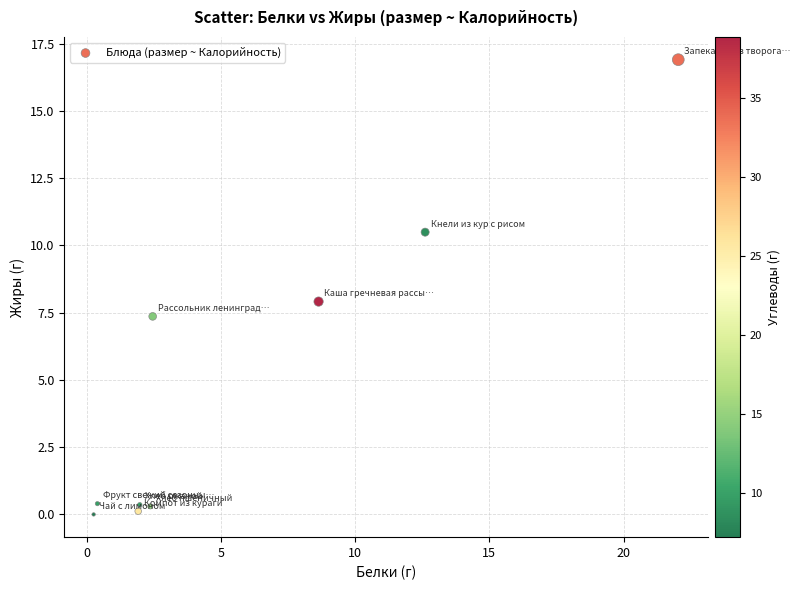

What is the average Y value?

4.9